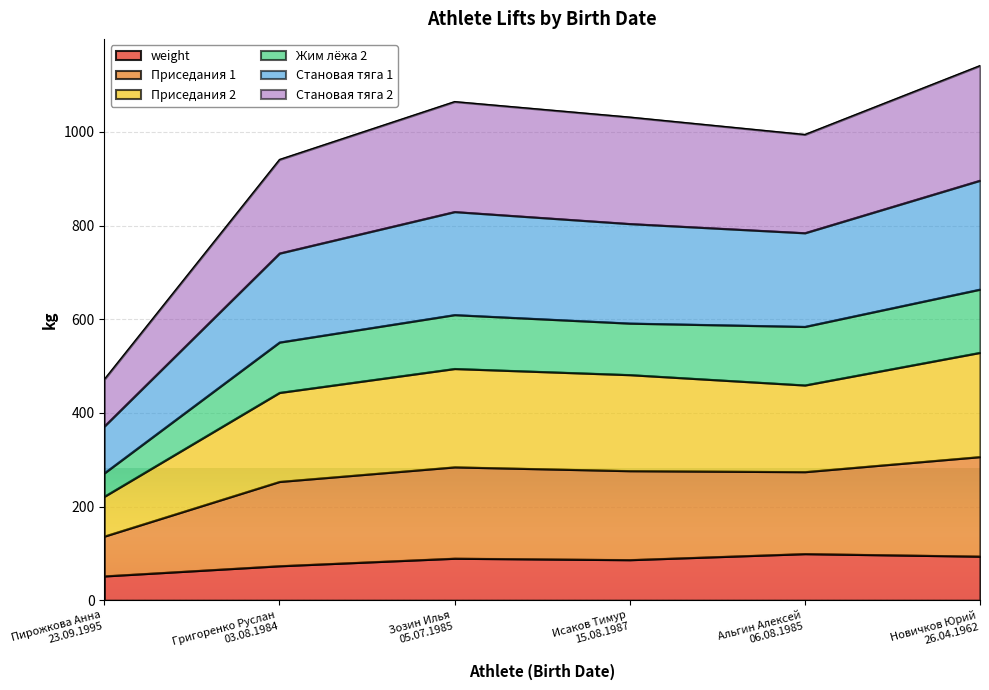

What are all the series names shown in the legend?

weight, Приседания 1, Приседания 2, Жим лёжа 2, Становая тяга 1, Становая тяга 2